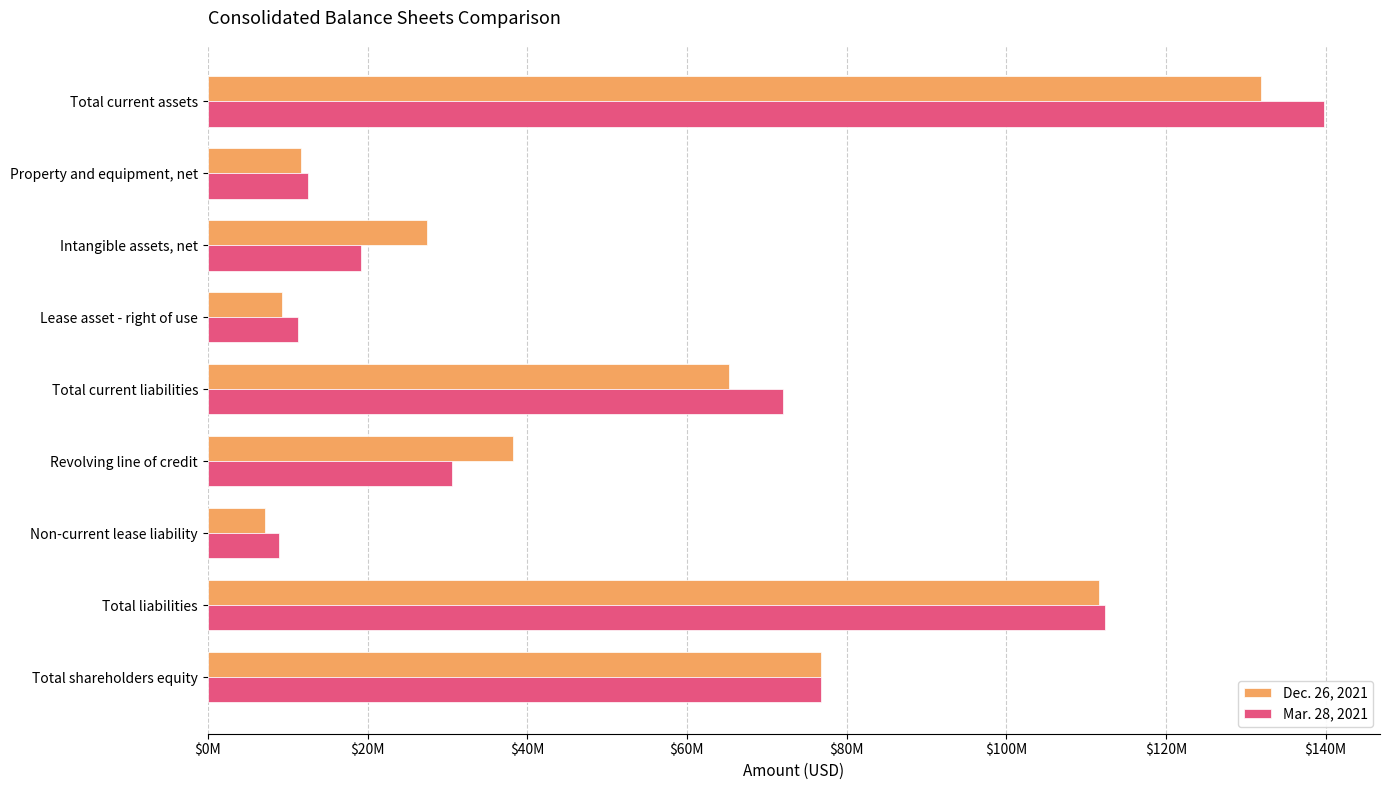

What are all the series names shown in the legend?

Dec. 26, 2021, Mar. 28, 2021